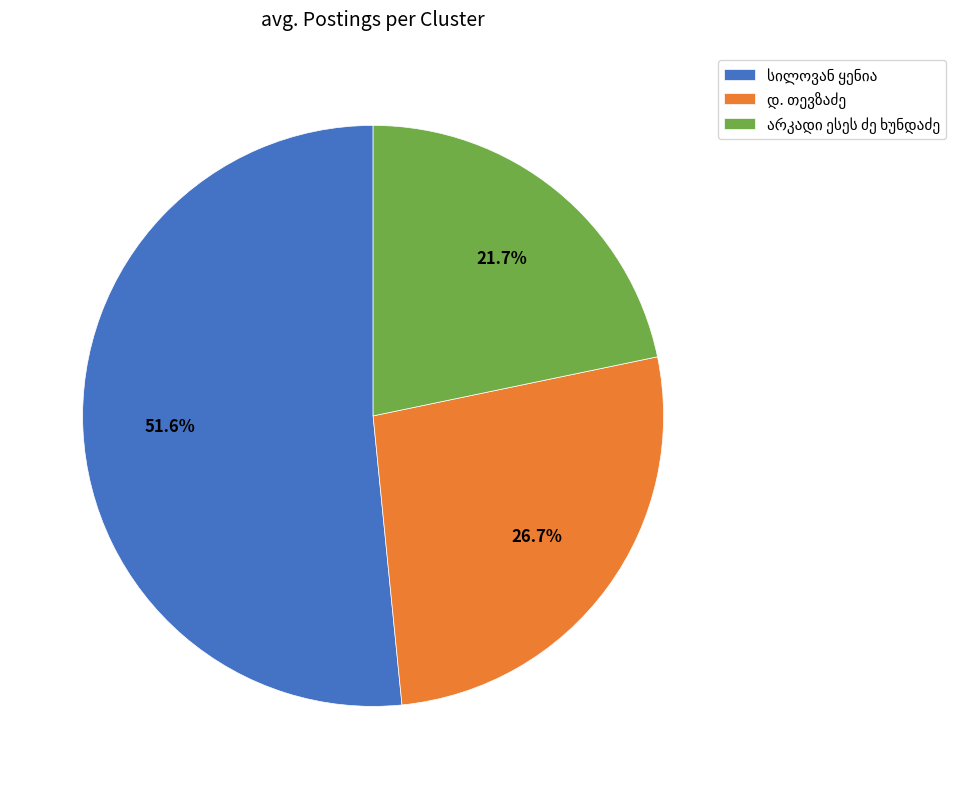

Does any single category account for the majority?

Yes